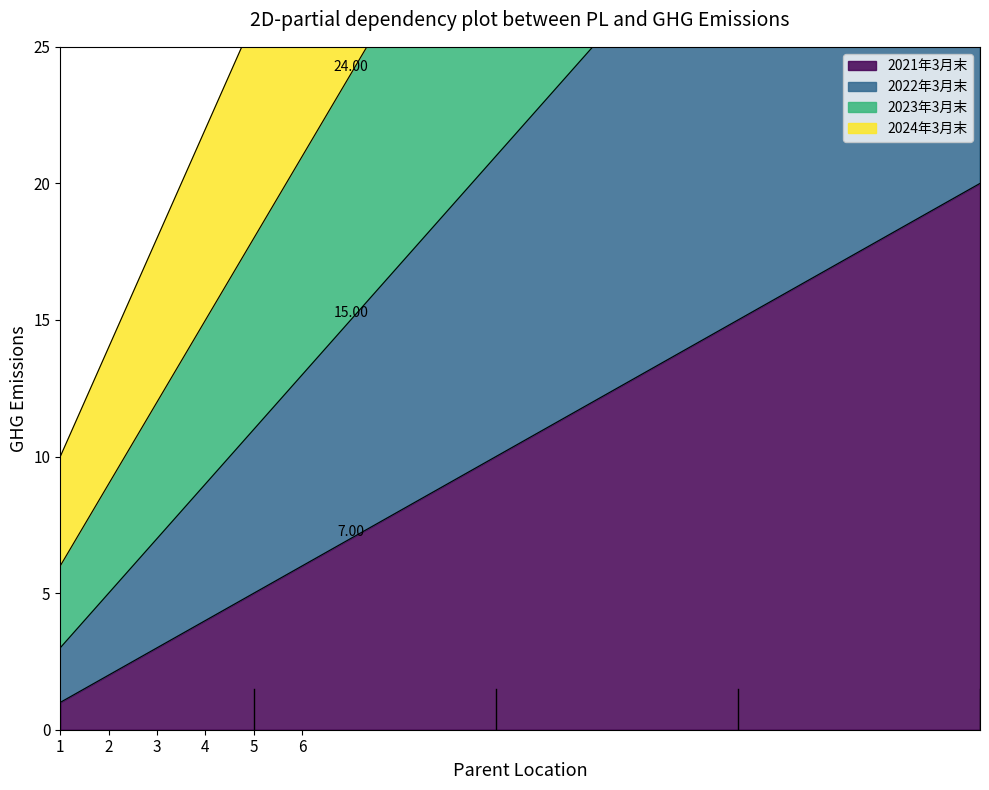

Which series has the widest spread of values?

2024年3月末